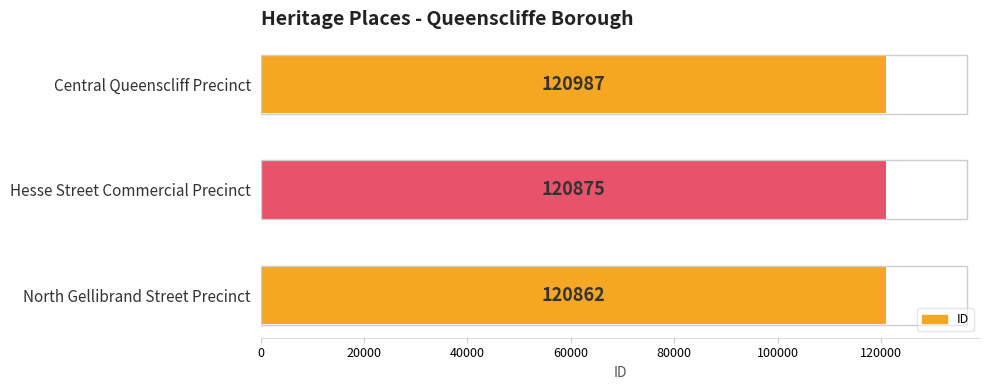

How many values are between 120862 and 120987?

3